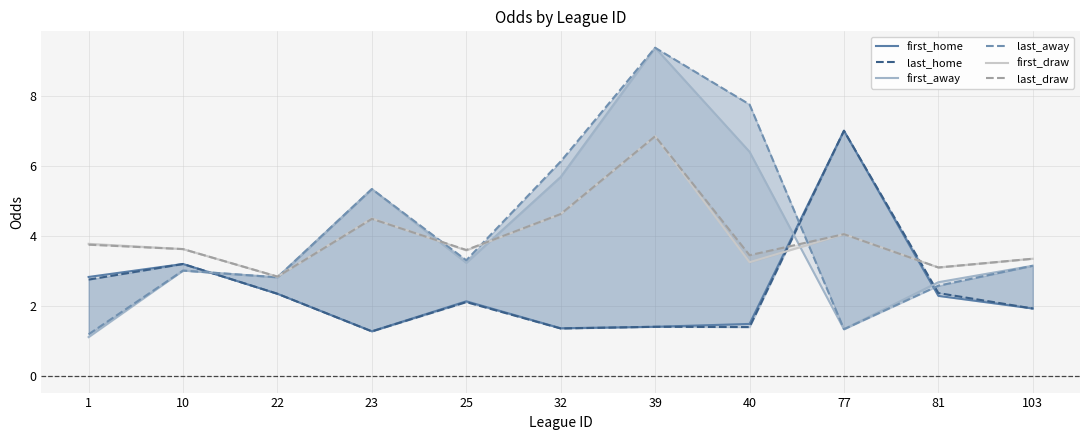

Which category has the lowest value in the last_home series?

23